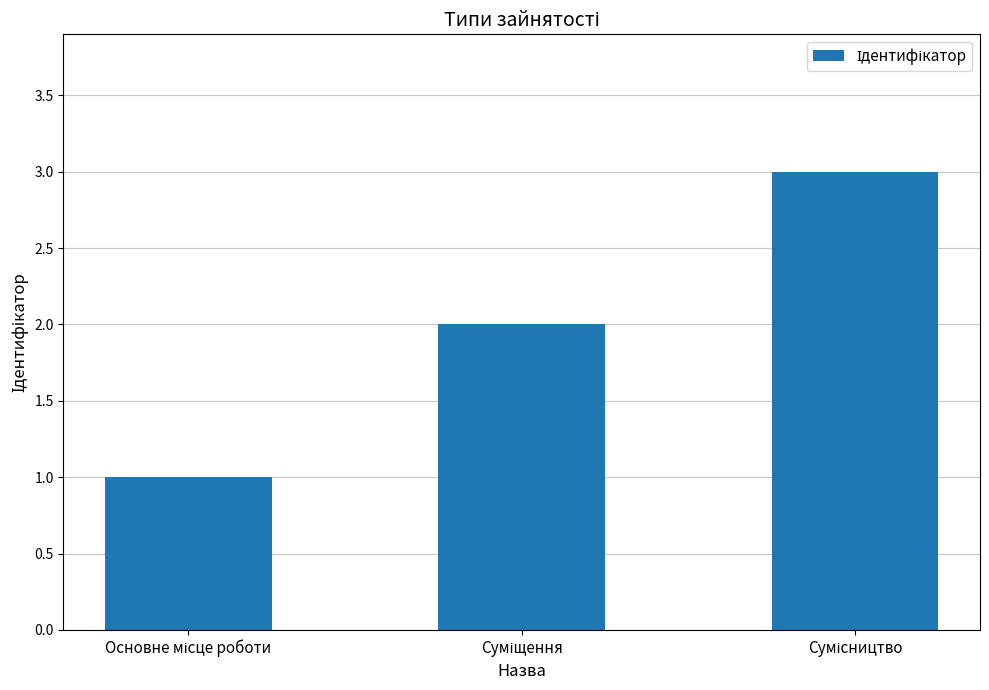

Are the bars horizontal?

No